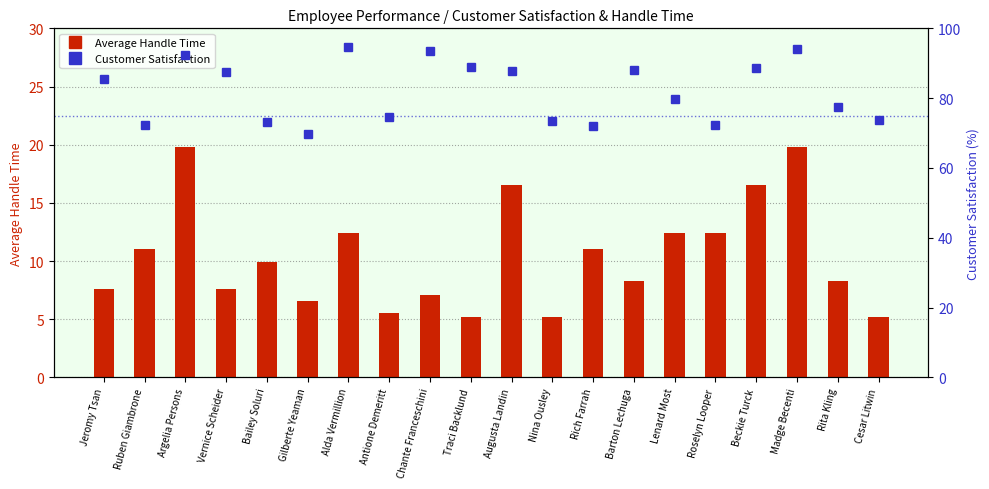

What position from the left is Argelia Persons?

3